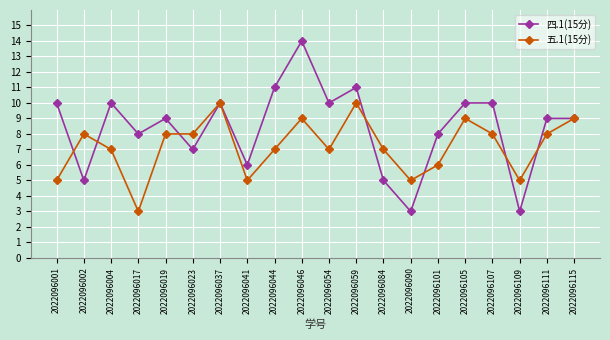

What is the average value of the 四.1(15分) series?

8